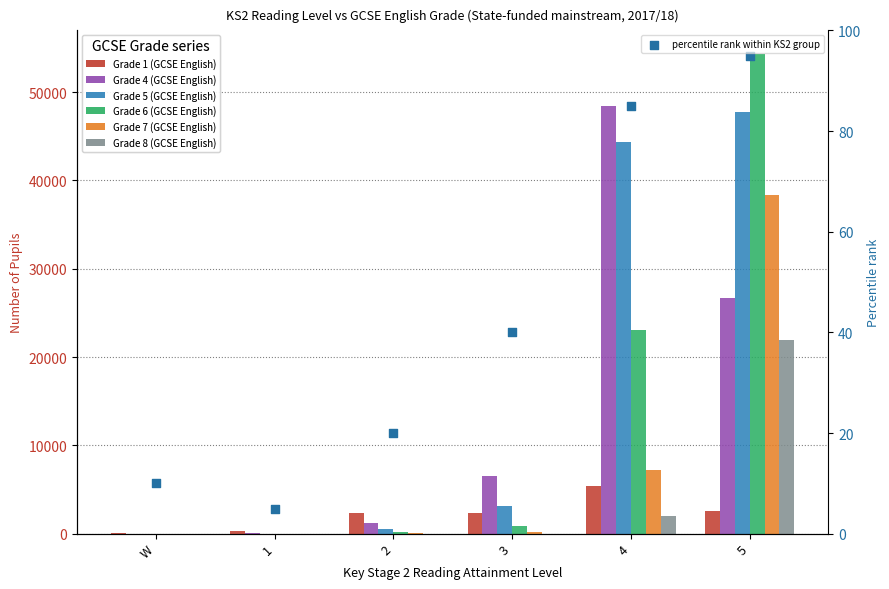

Which series contains the lowest Y value?

Grade 7 (GCSE English)